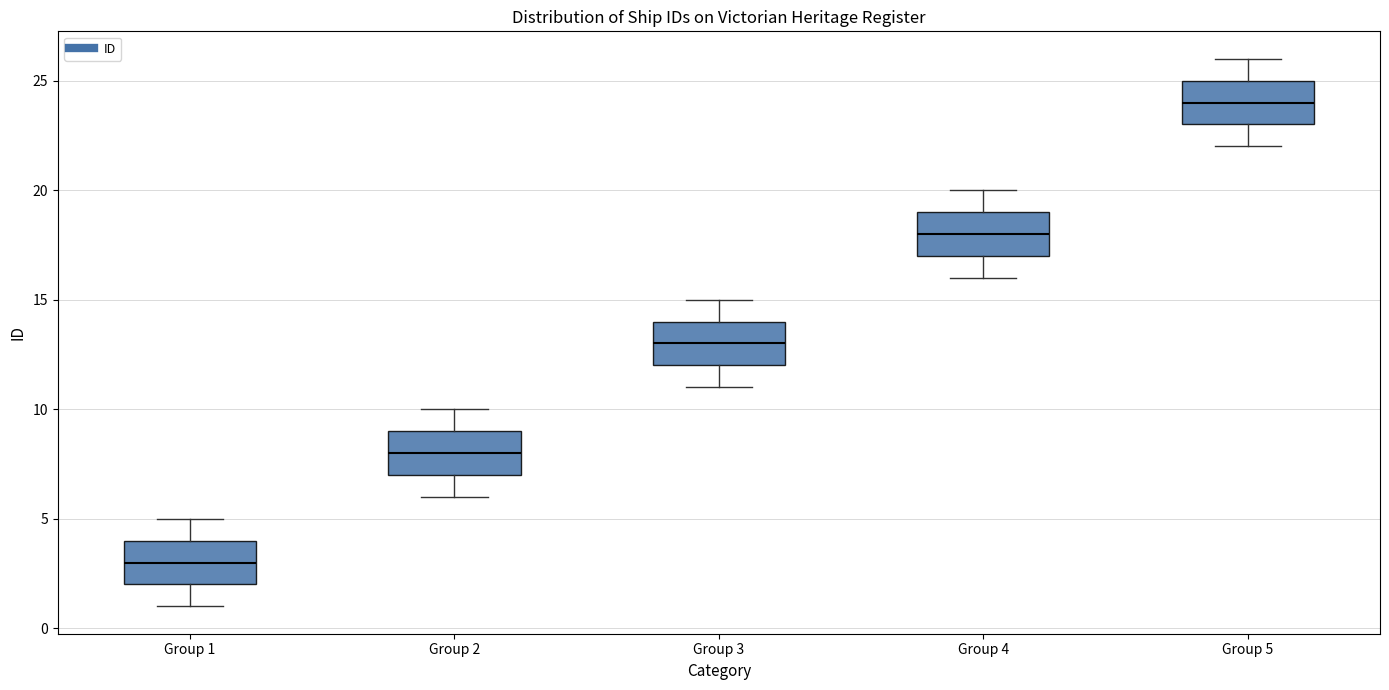

Which box's median line is the lowest?

Group 1